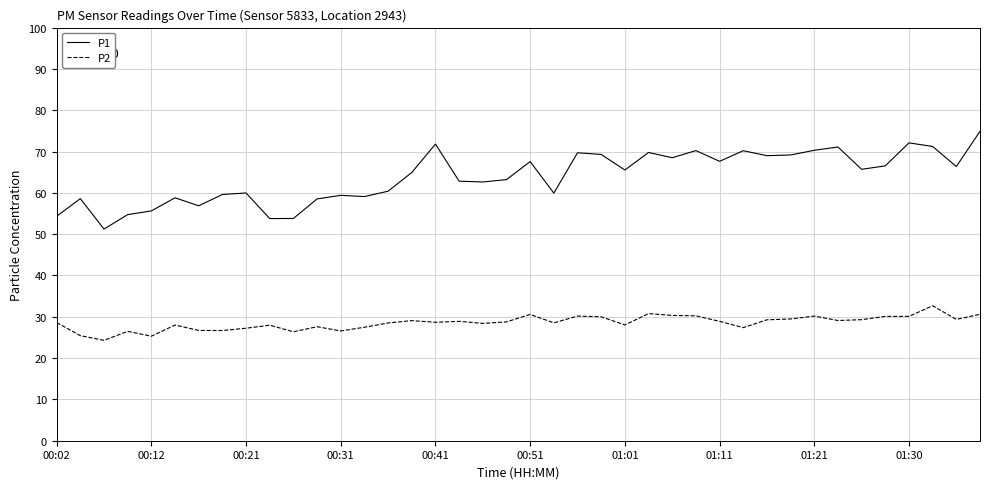

Count the number of data series in this chart.

2